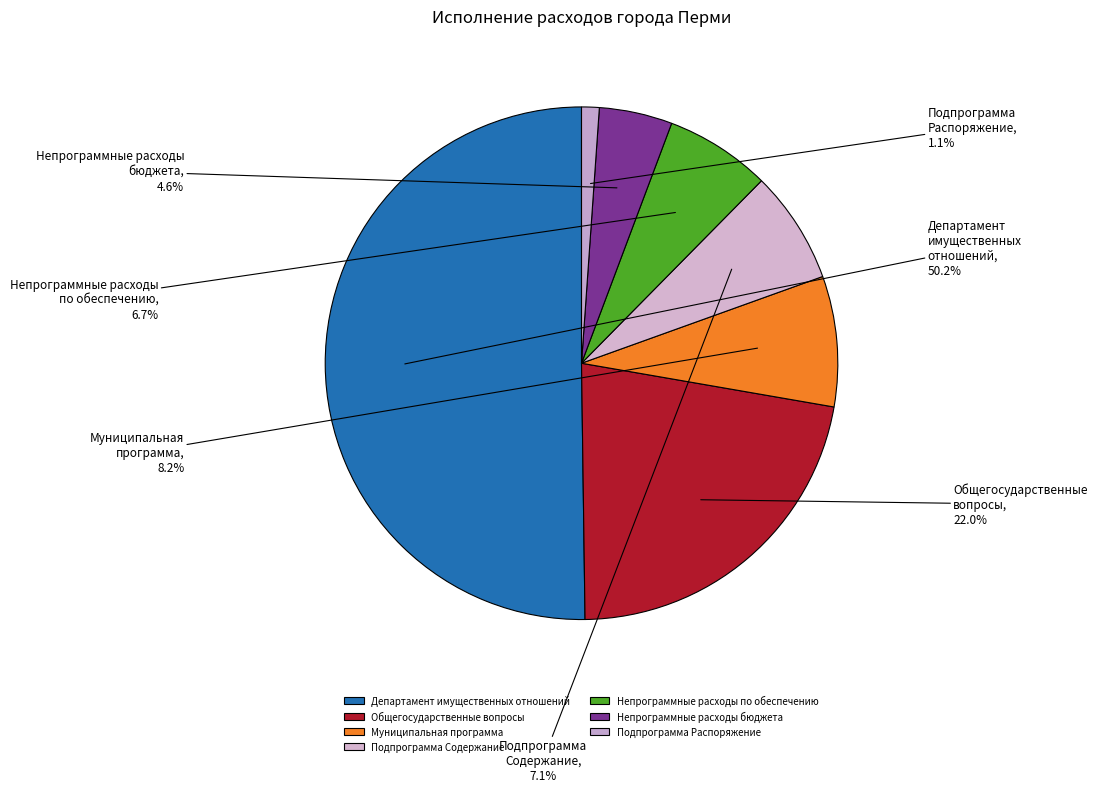

What percentage is the Муниципальная программа slice, to the nearest percent?

8%